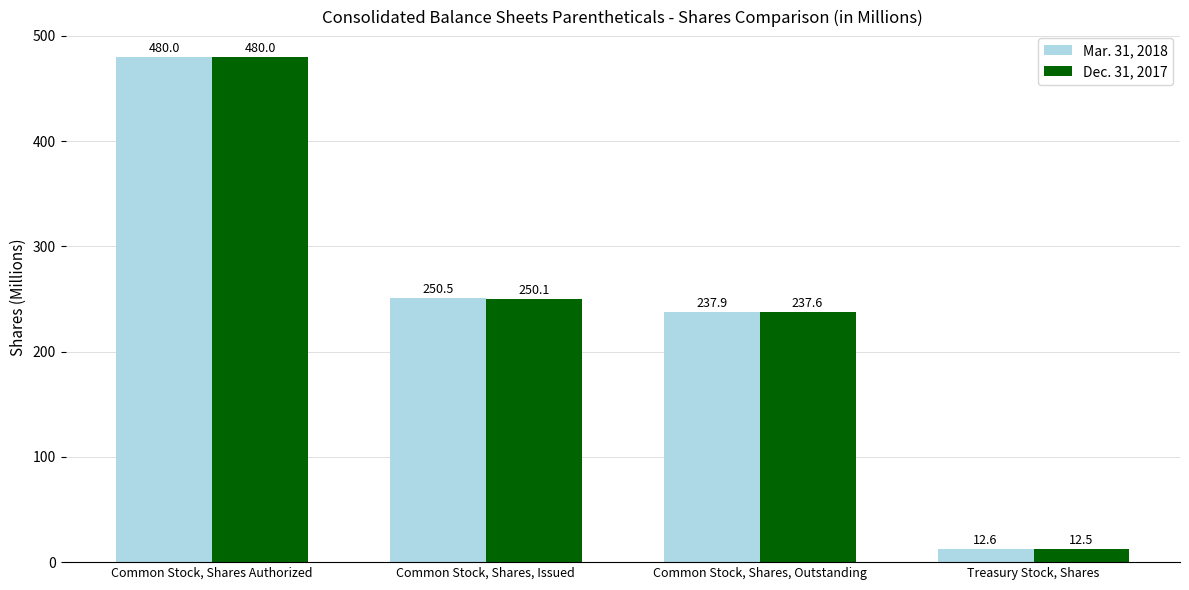

Which series has the largest total across all categories?

Mar. 31, 2018